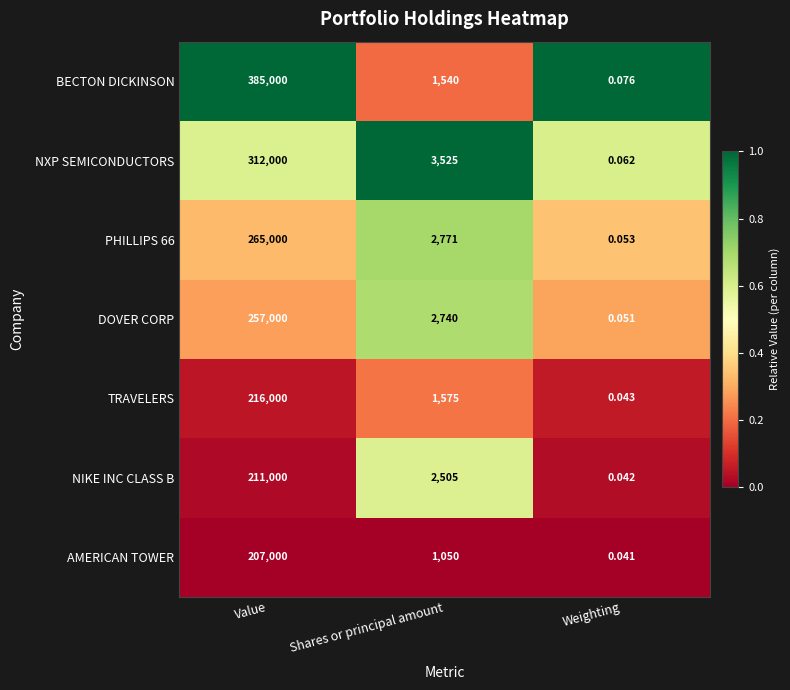

Count the number of data series in this chart.

7